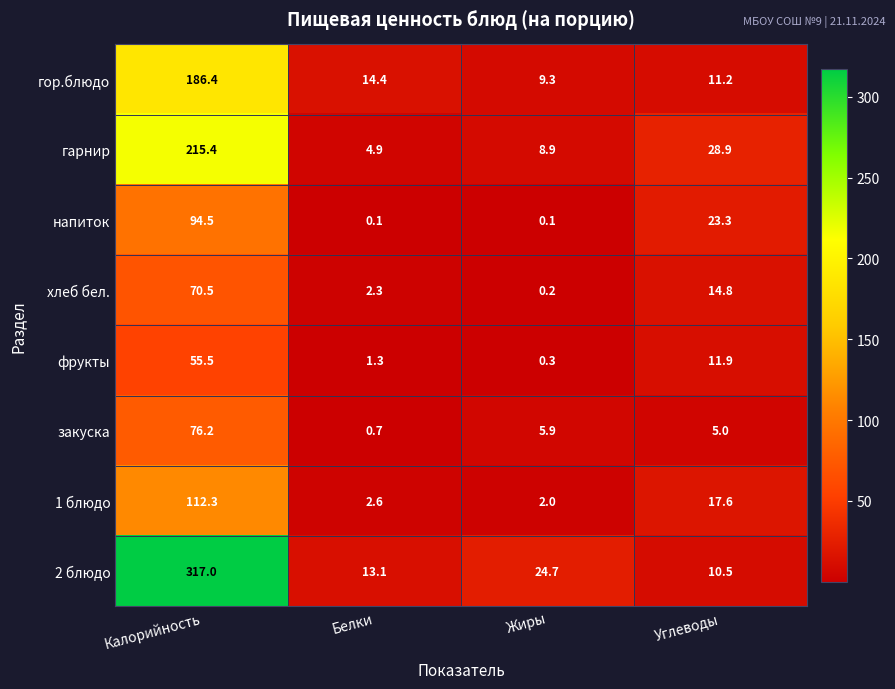

Which series has the largest total across all categories?

2 блюдо